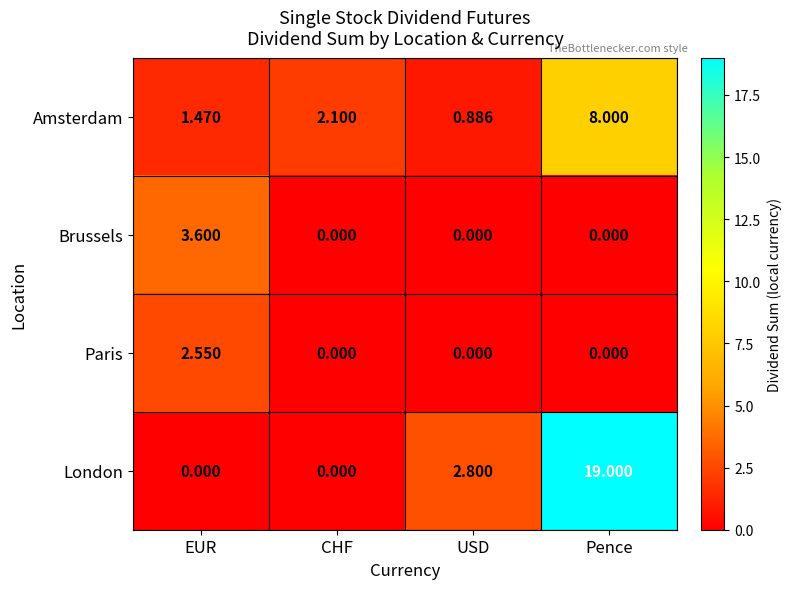

Rank the series by their maximum value, from lowest to highest.

Paris, Brussels, Amsterdam, London